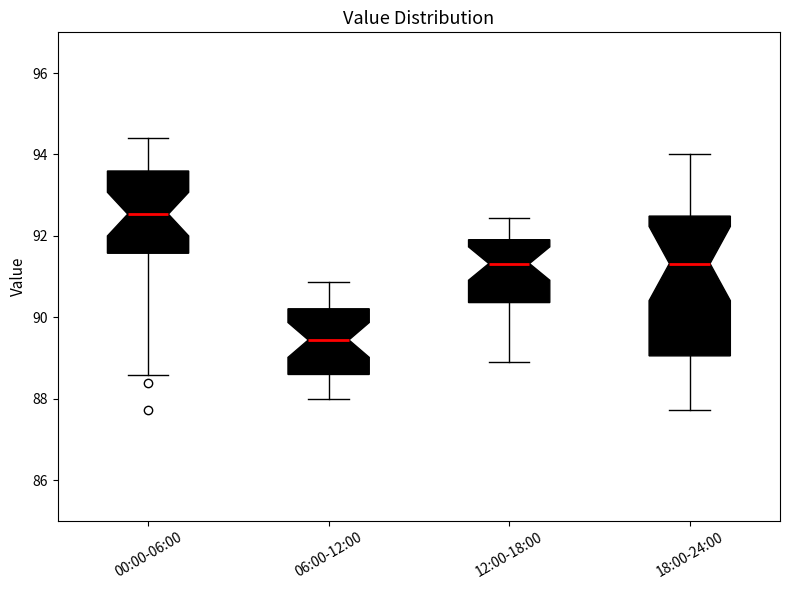

Comparing the boxes themselves (not the whiskers), which one is the tallest?

18:00-24:00